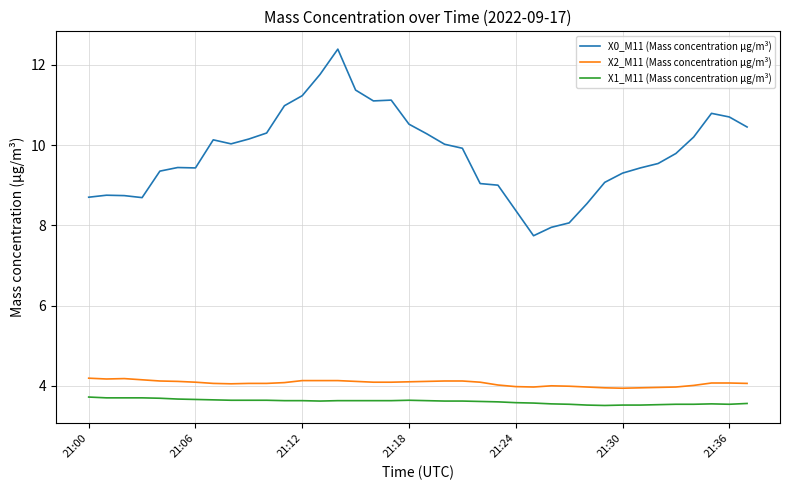

True or false: X1_M11 (Mass concentration μg/m³) and X2_M11 (Mass concentration μg/m³) cross at least once.

False